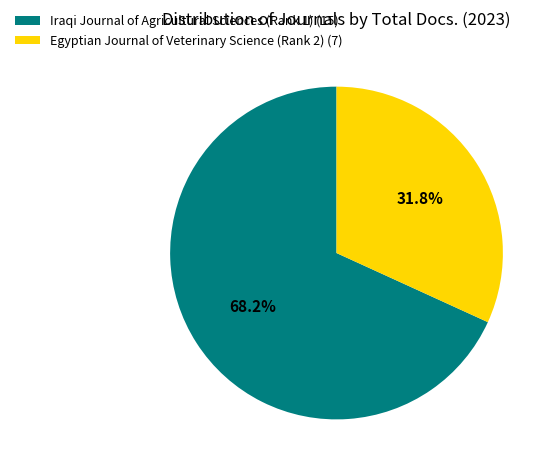

Which slice is the largest?

Iraqi Journal of Agricultural Sciences (Rank 1)